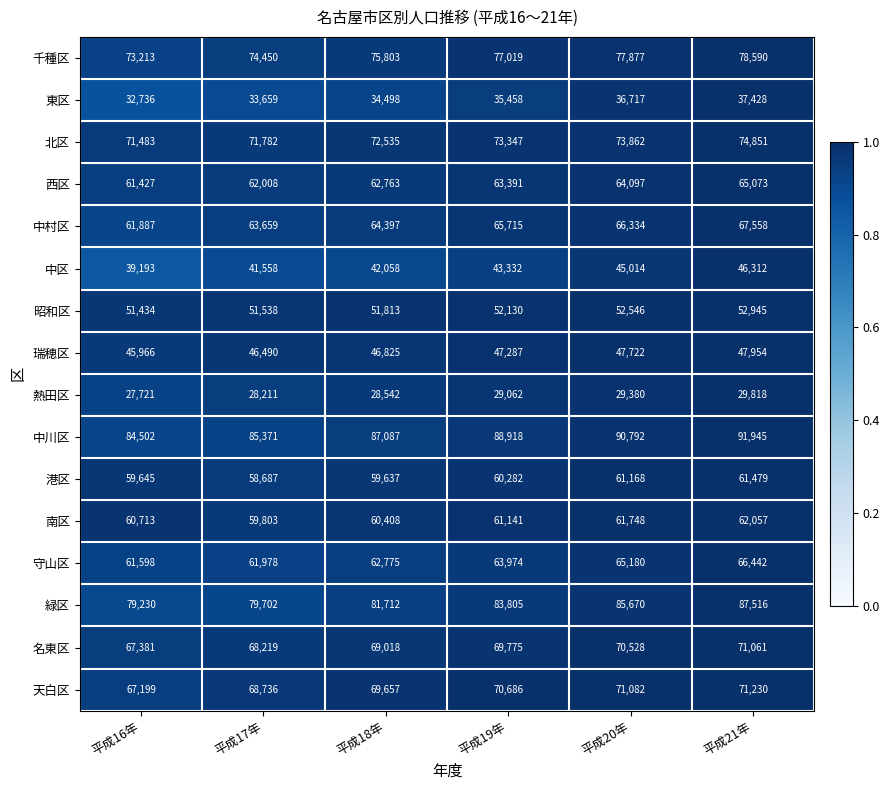

Which series has the widest spread of values?

緑区